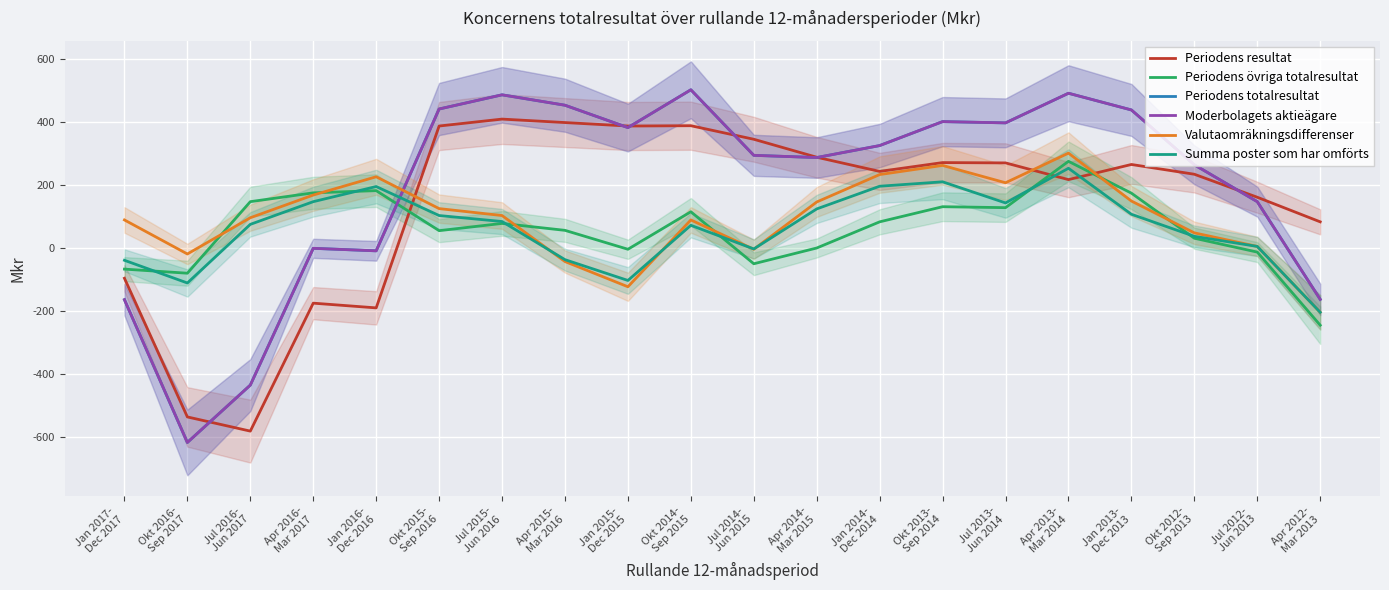

The Moderbolagets aktieägare series shows 400 at Okt 2013-
Sep 2014. True or false?

True